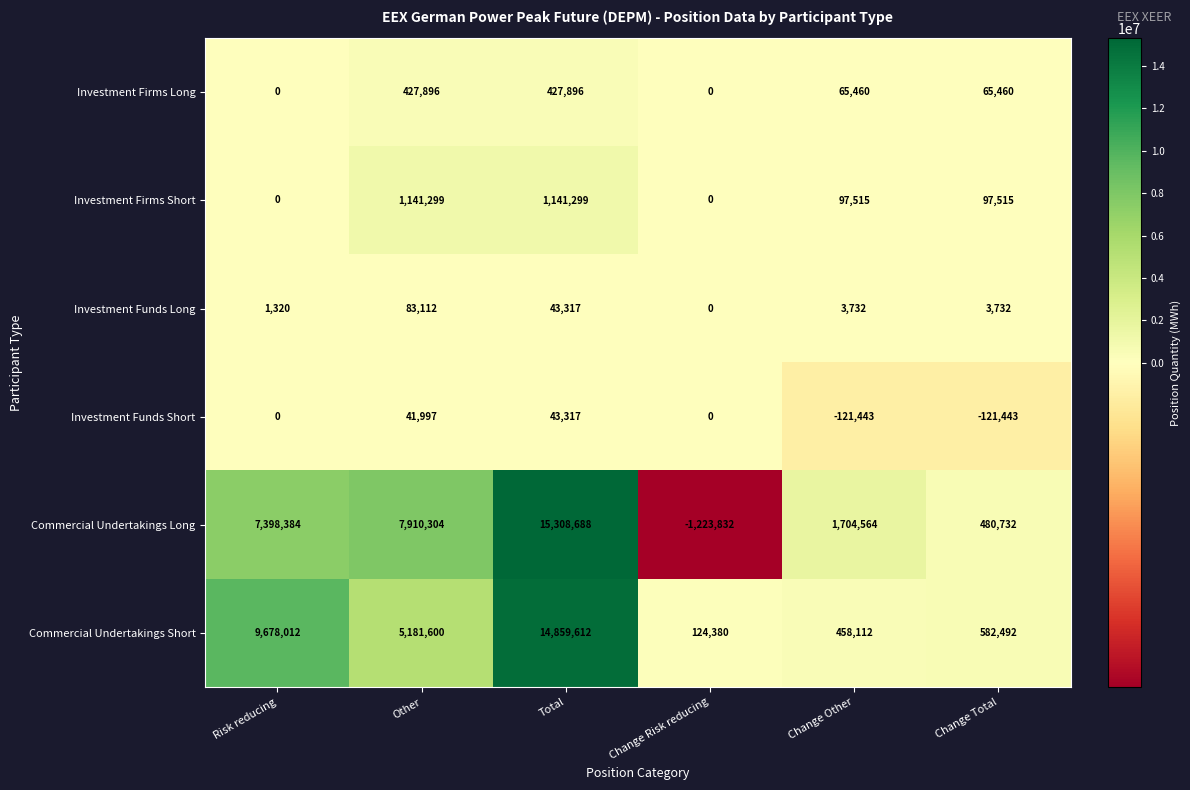

At how many categories does at least one series exceed 4939178?

3